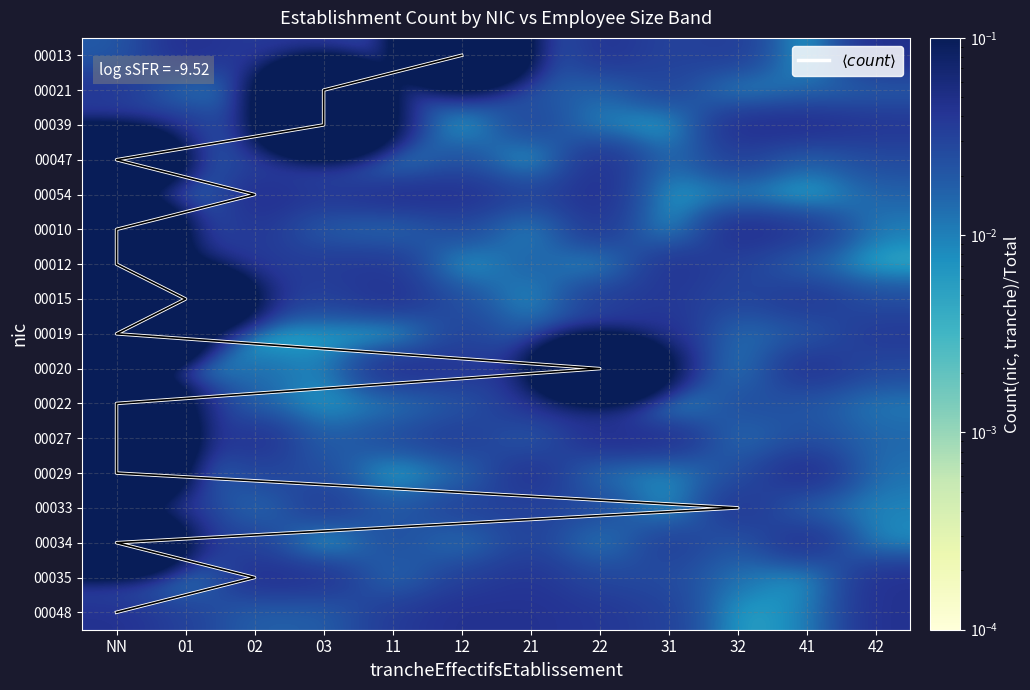

Is the value of 00029 at 42 greater than the value of 00027 at 02?

No